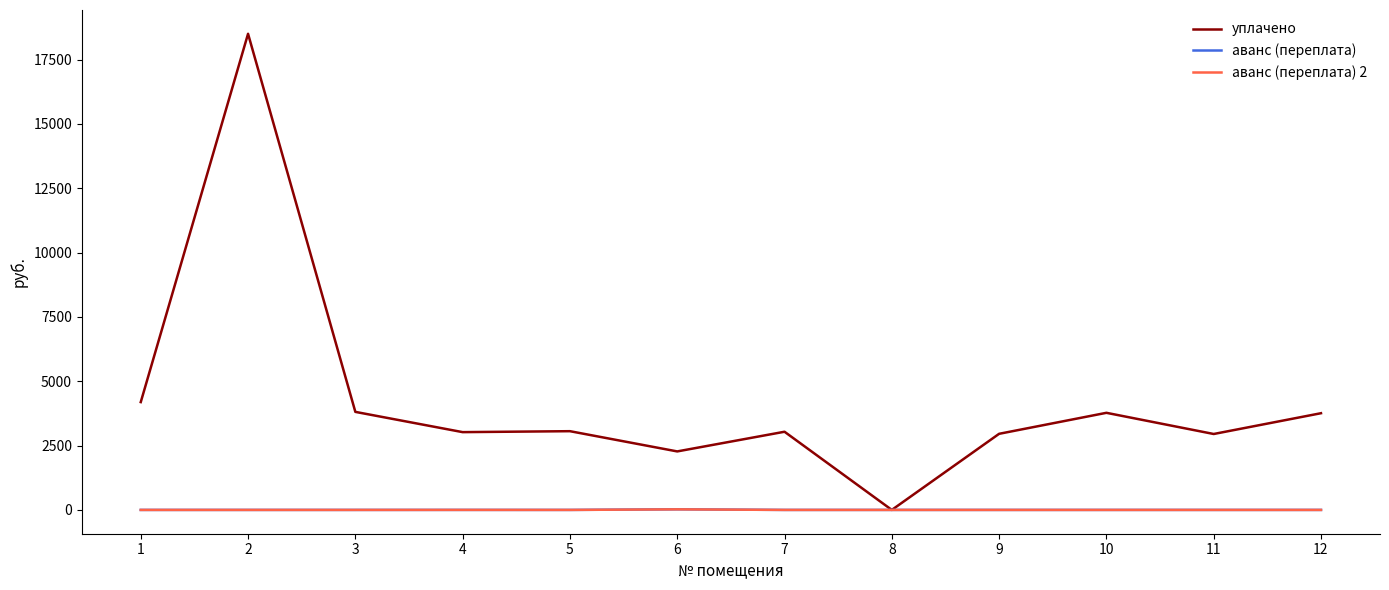

What is the total value across all series at 5?

3059.3